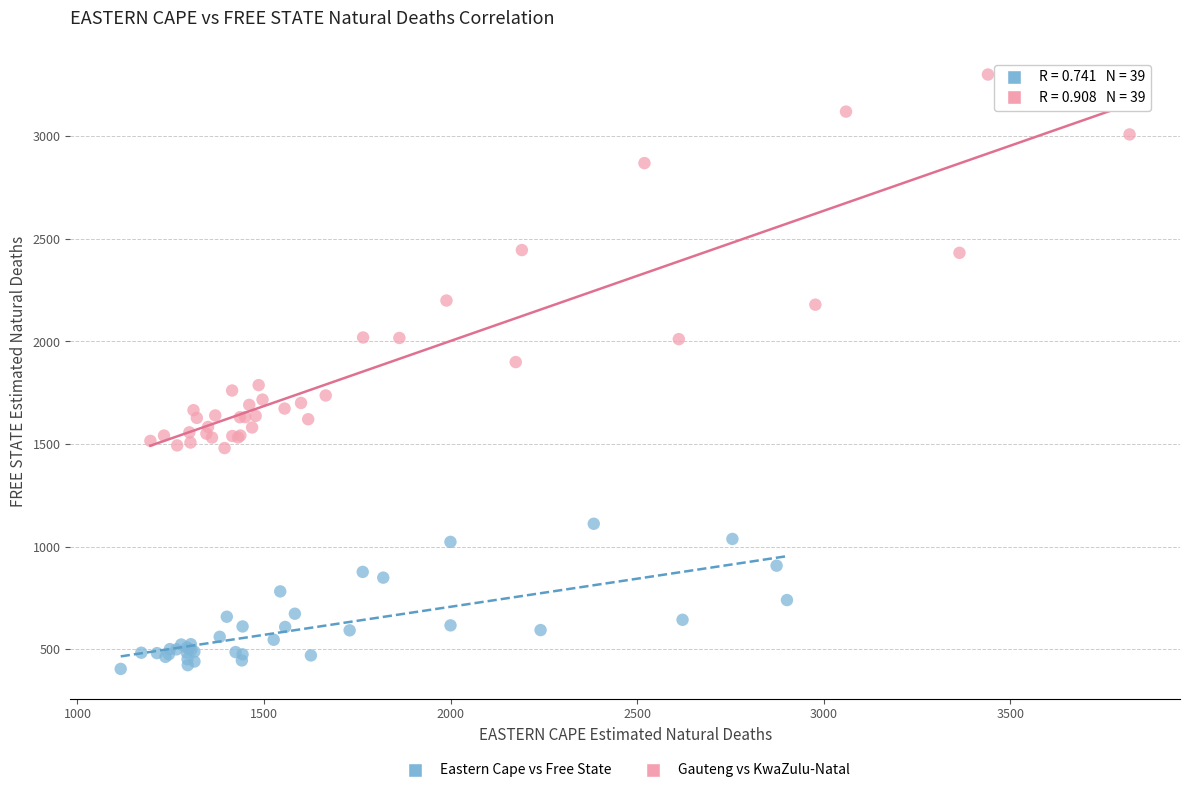

Which series contains the highest Y value?

Gauteng vs KwaZulu-Natal